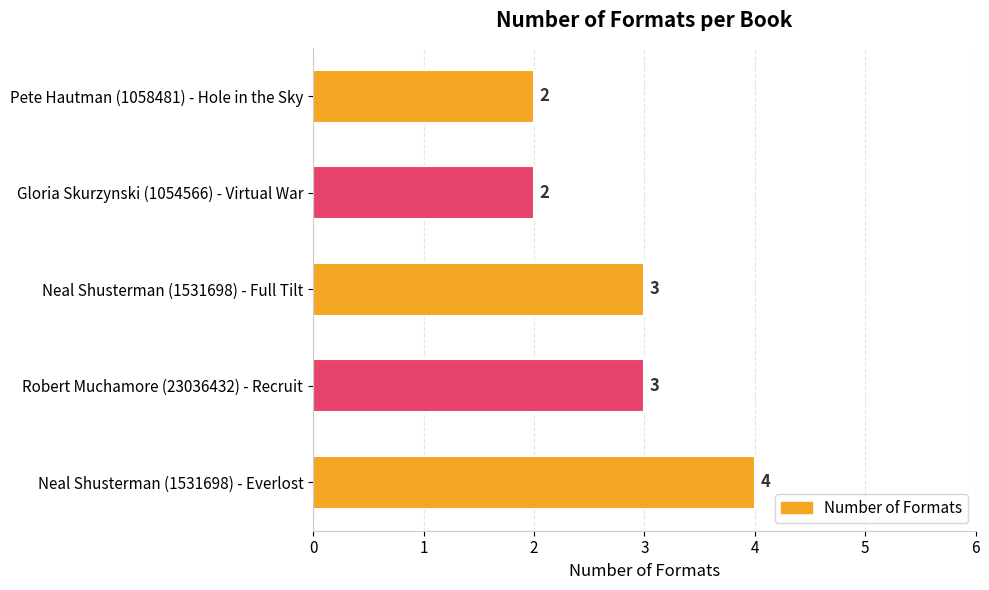

Are the bars horizontal?

Yes